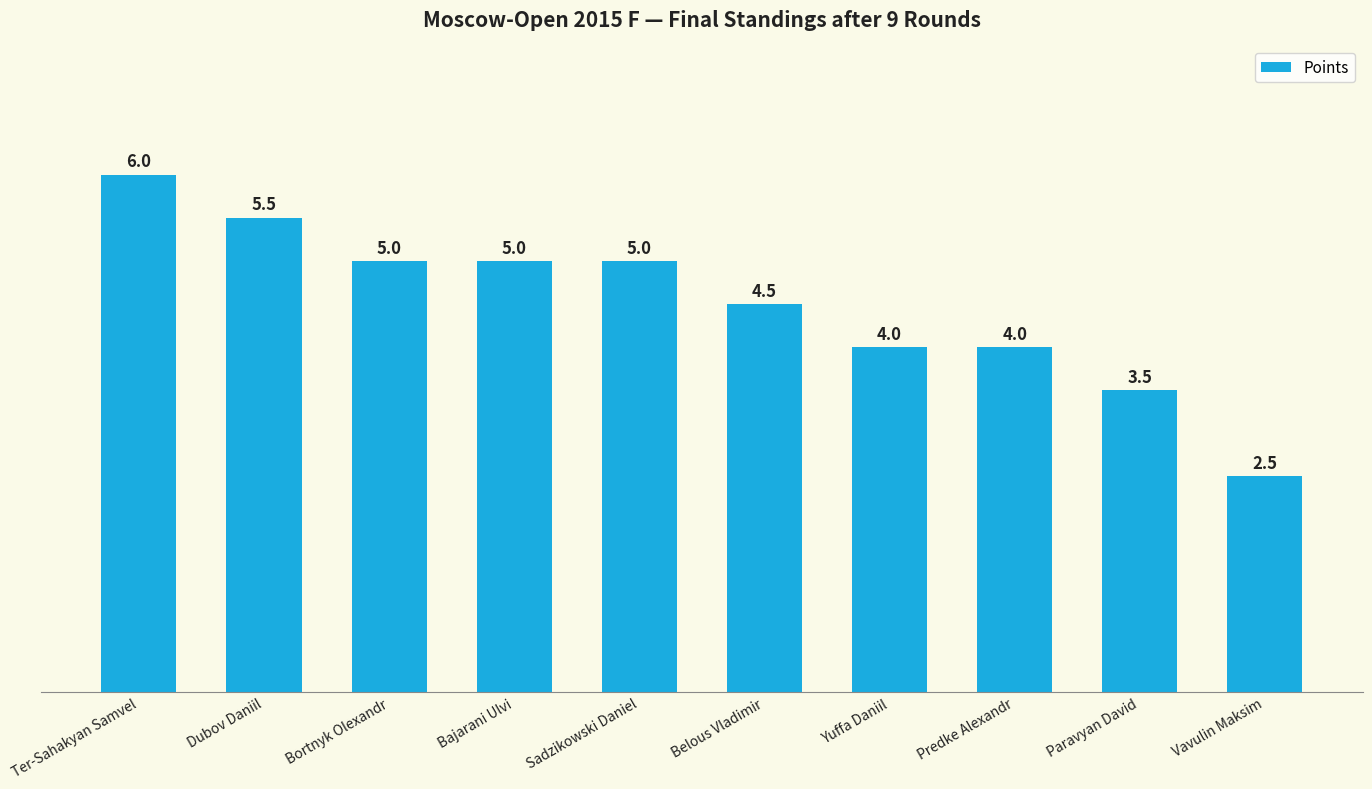

What is the sum of the values at Dubov Daniil and Vavulin Maksim?

8.0